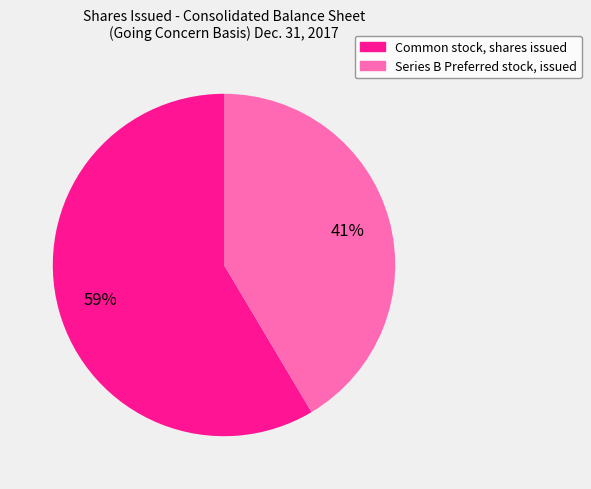

Which category has the biggest portion of the pie?

Common stock, shares issued